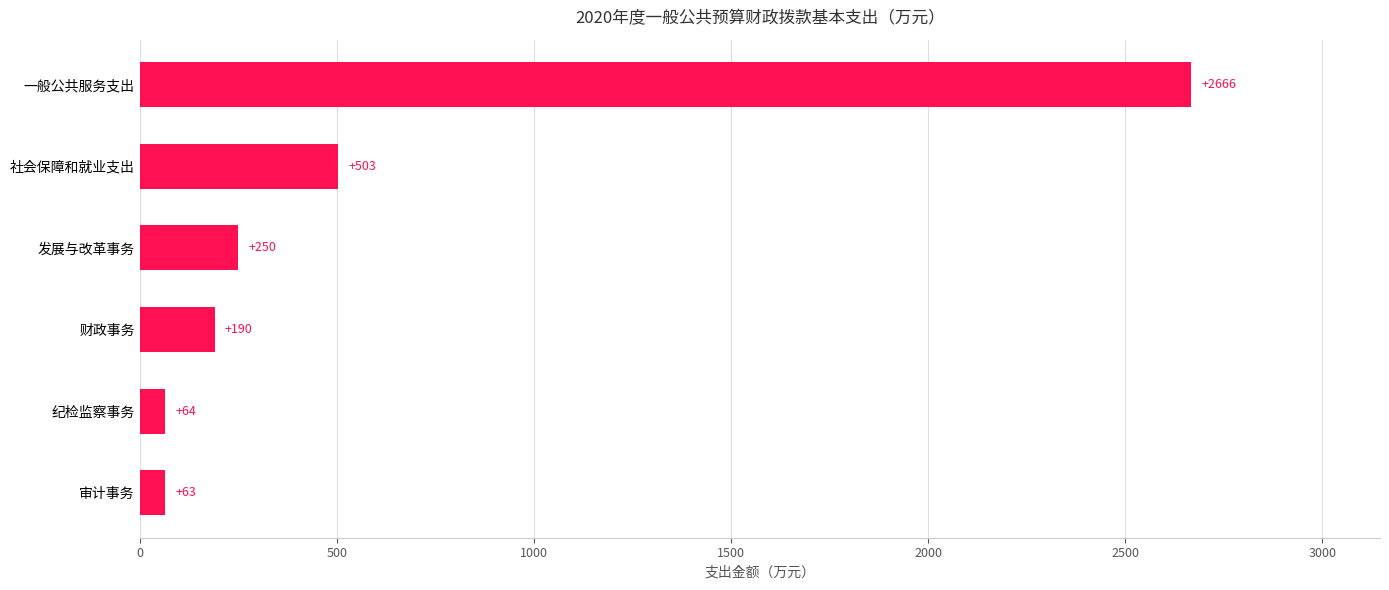

The value at 社会保障和就业支出 is 322.1. True or false?

False